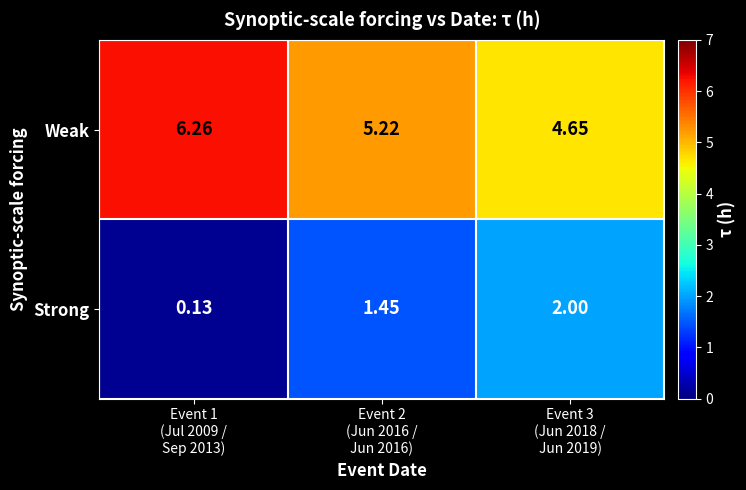

Which series has the largest total across all categories?

Weak